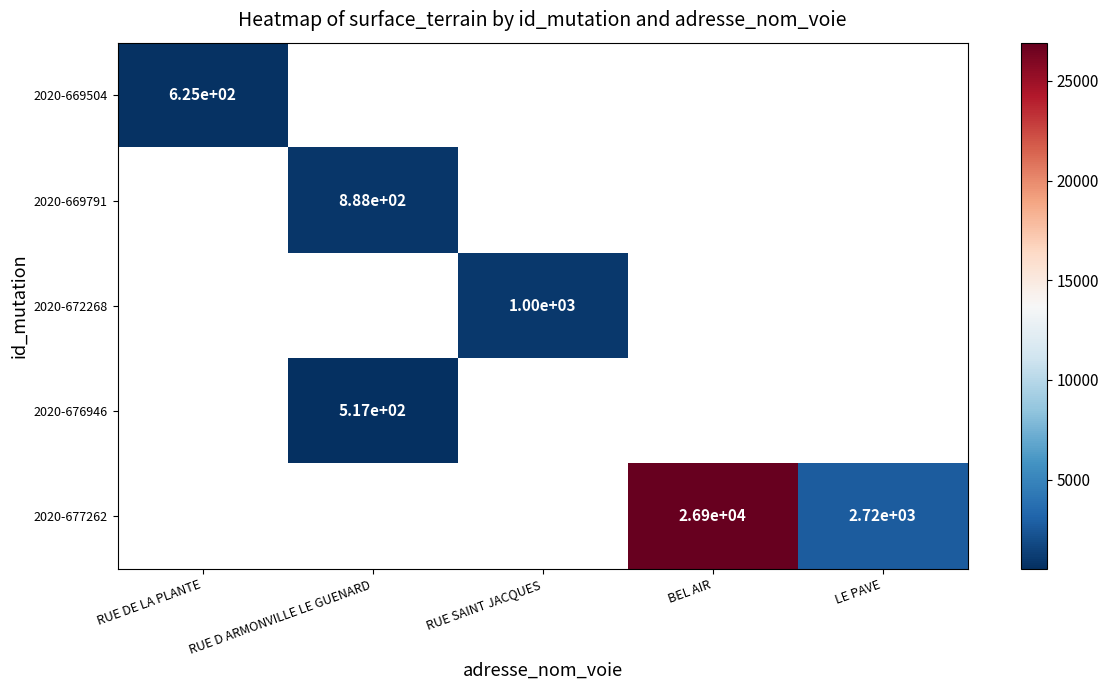

Is the value of 2020-677262 at BEL AIR greater than the value of 2020-669504 at RUE DE LA PLANTE?

Yes